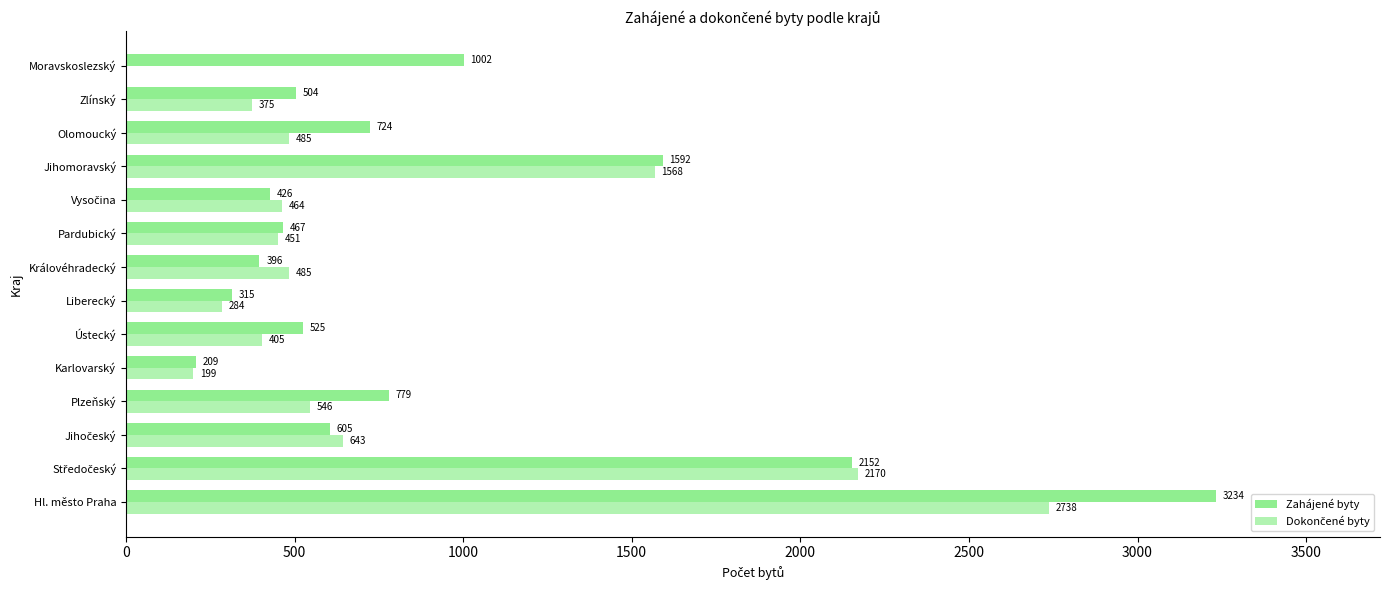

List the series in order of their overall mean, highest first.

Zahájené byty, Dokončené byty